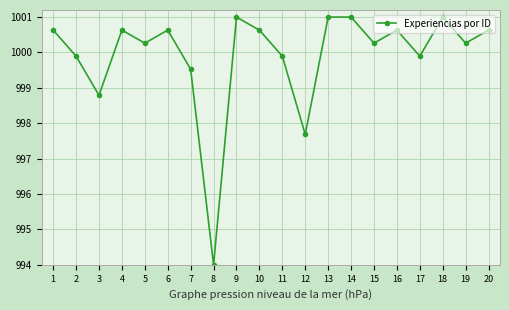

Reading left to right, transcribe all the data shown in this chart.

1000.6	999.9	998.8	1000.6	1000.3	1000.6	999.5	994.0	1001.0	1000.6	999.9	997.7	1001.0	1001.0	1000.3	1000.6	999.9	1001.0	1000.3	1000.6